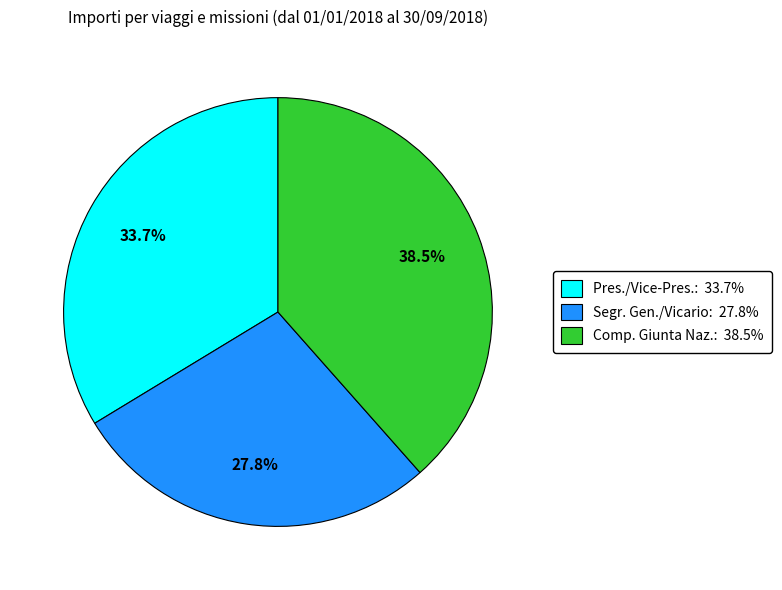

Does any single category account for the majority?

No